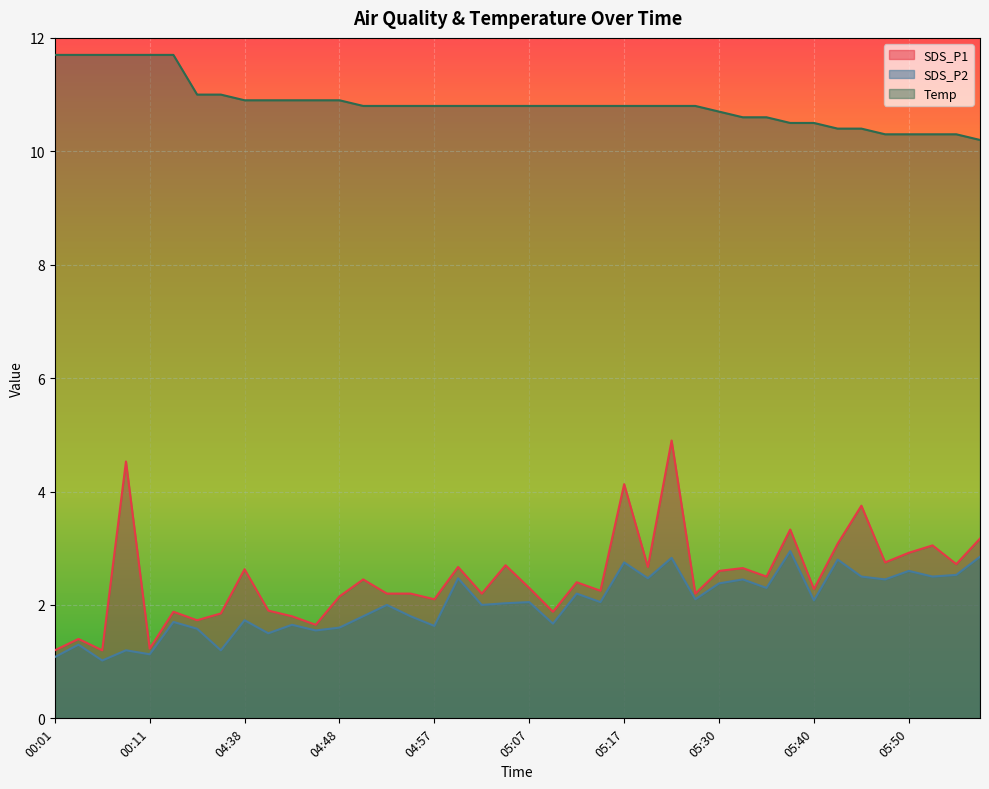

At how many categories does at least one series exceed 6?

40